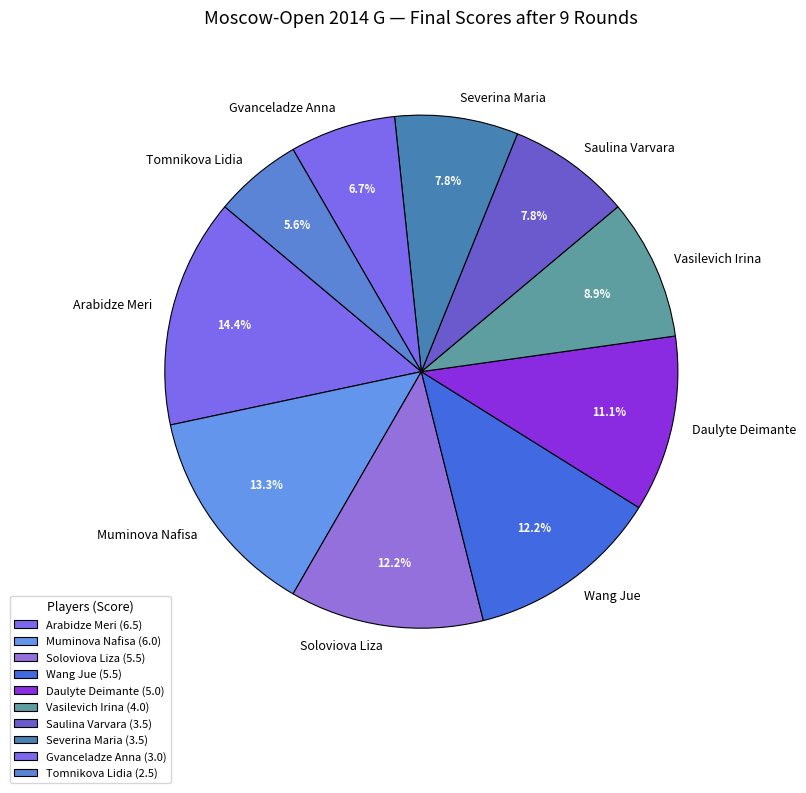

To the nearest percent, what is the difference between the largest and smallest slice percentages?

9%